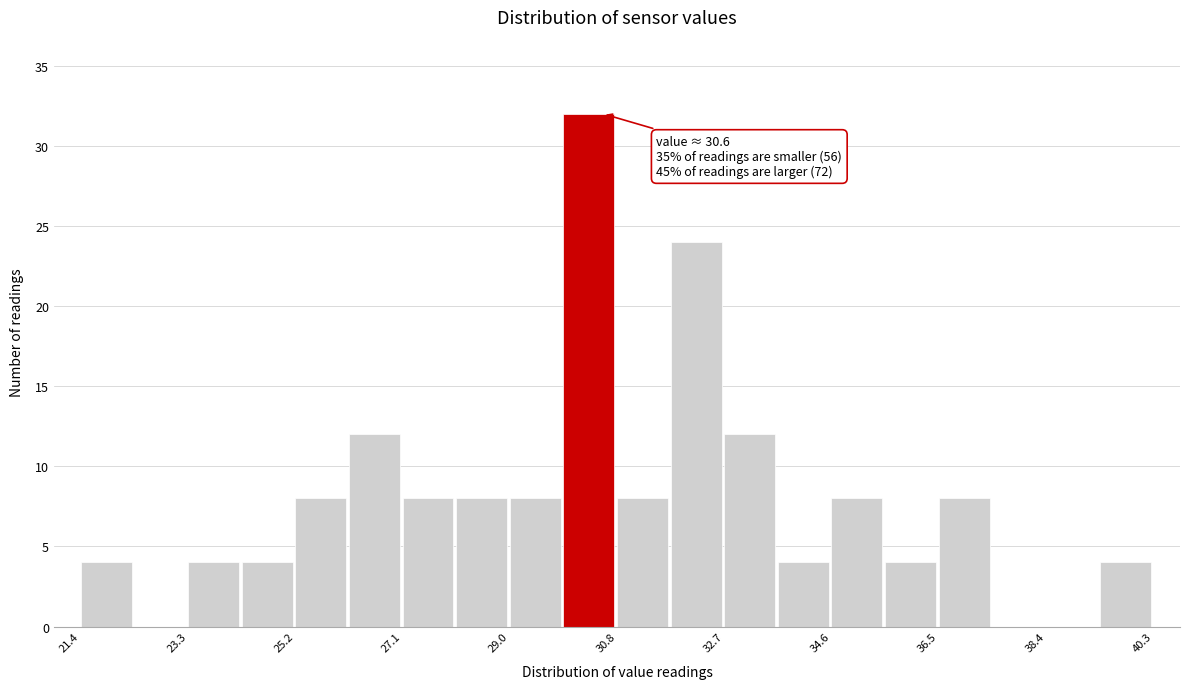

Which range on the x-axis has the tallest bar?

30.0 to 30.8